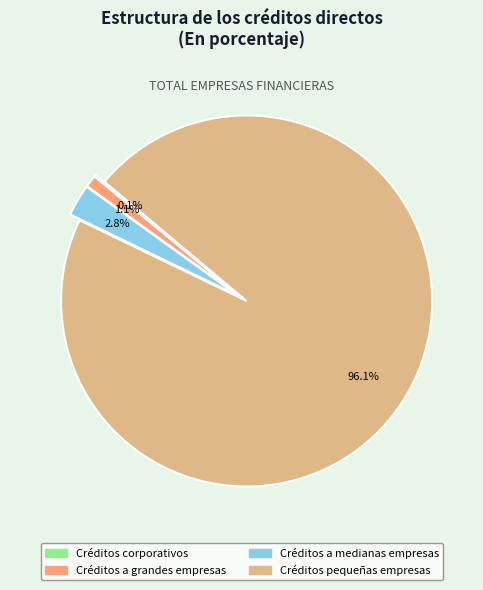

What percentage do Créditos pequeñas empresas and Créditos a grandes empresas together represent?

97.1%